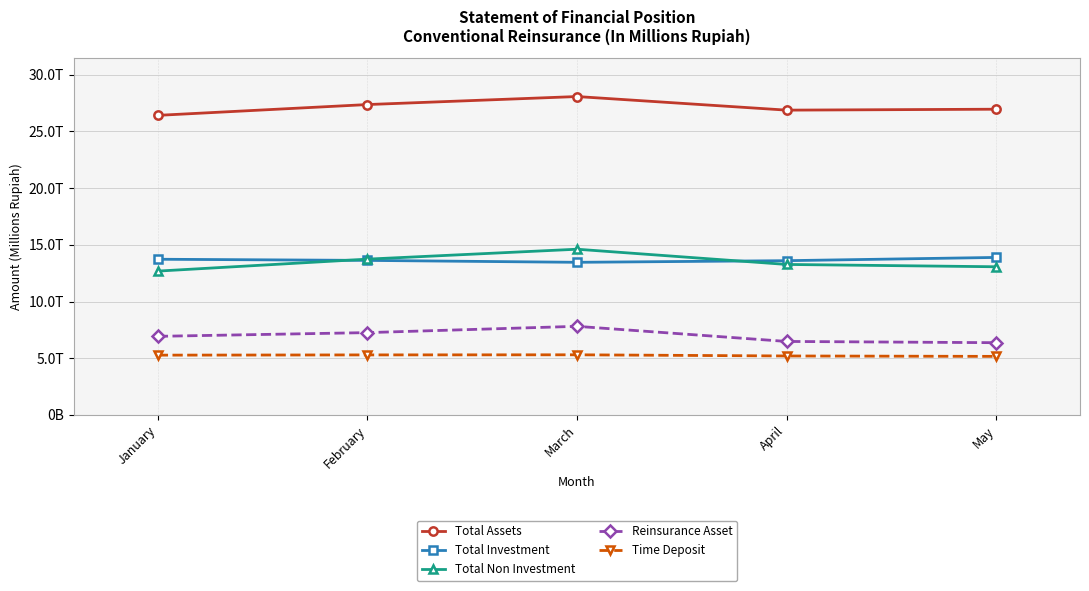

Is this an area chart (filled region under the line)?

No